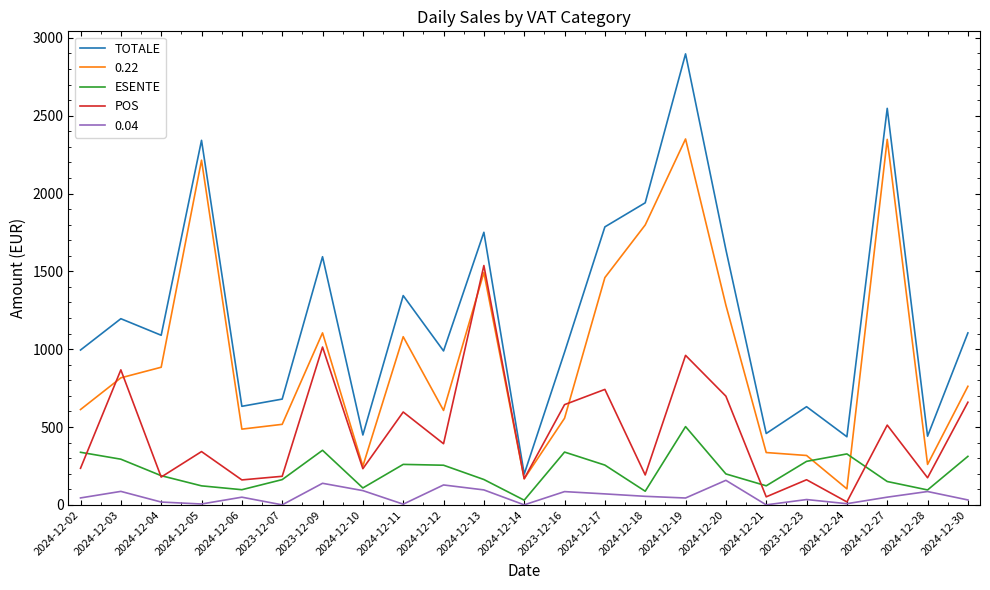

Which series has the widest spread of values?

TOTALE